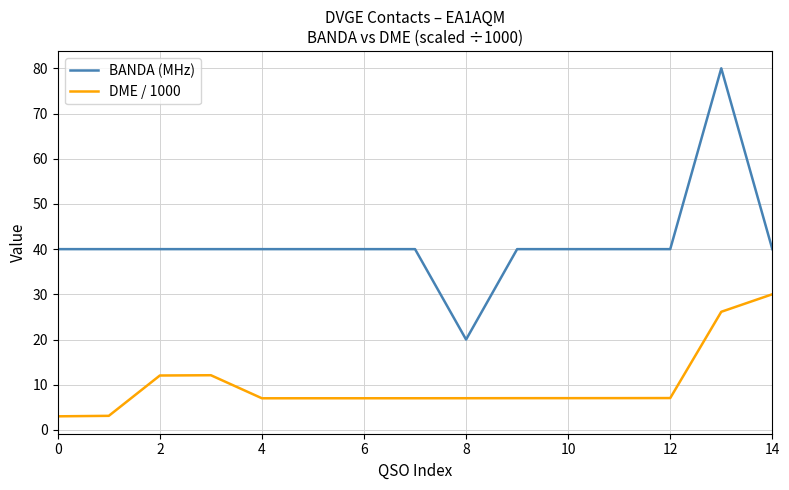

What is the average value of the BANDA (MHz) series?

41.3